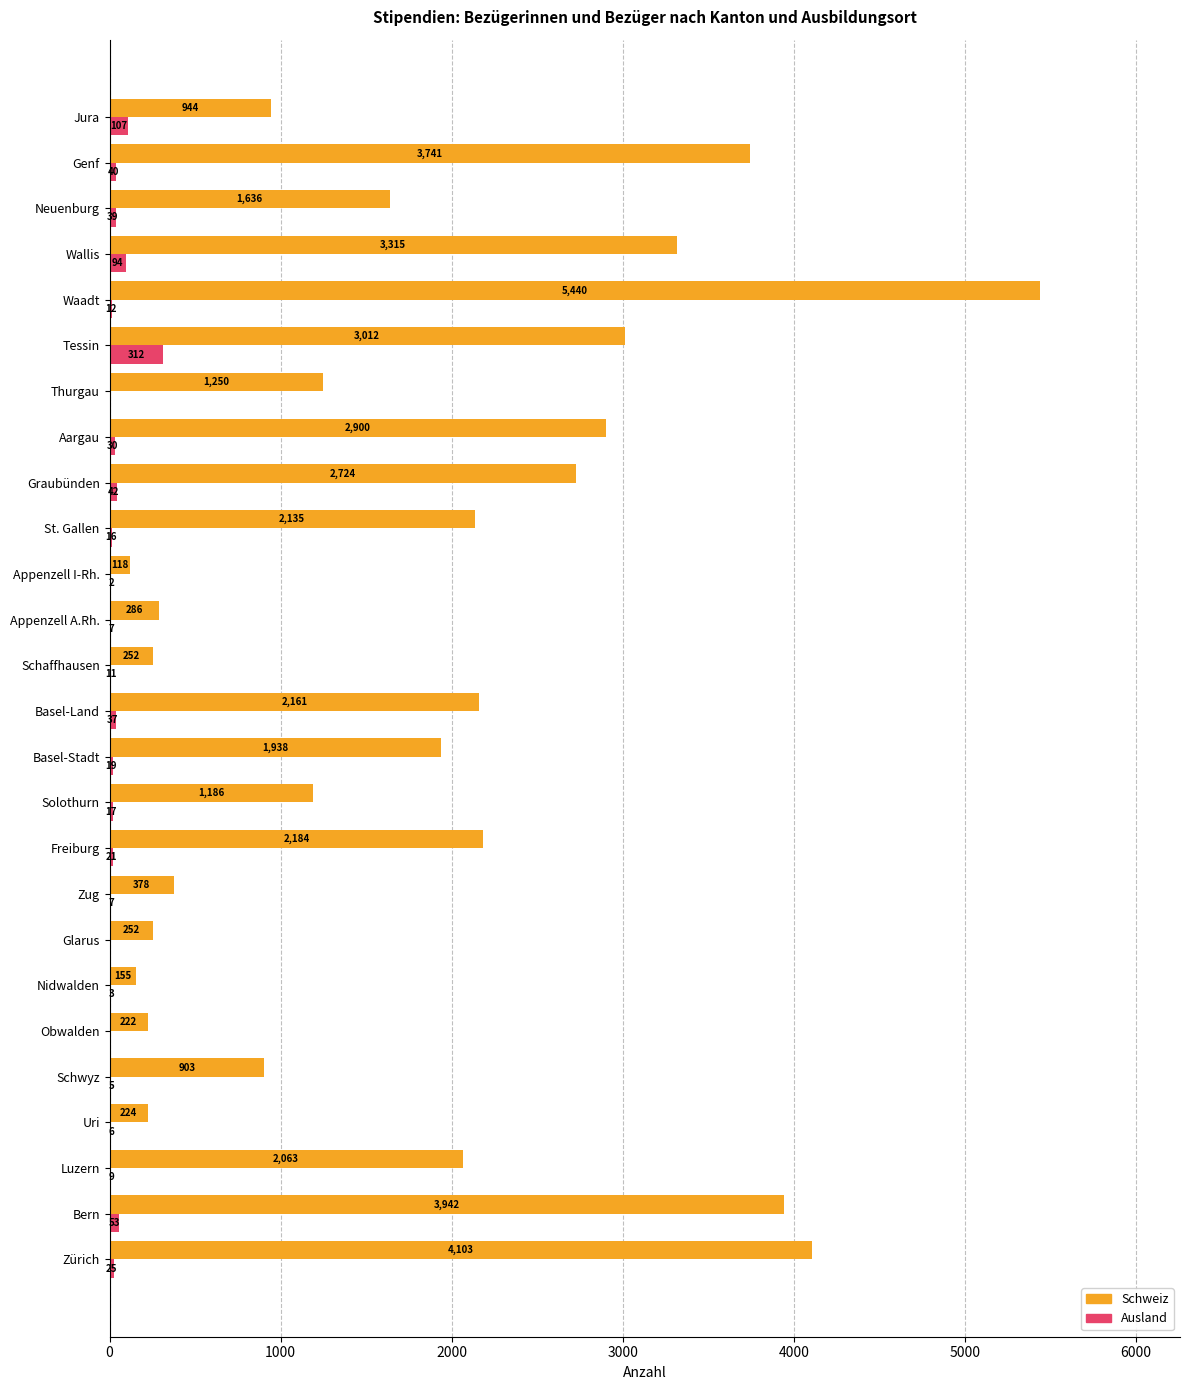

What is the highest value of the Ausland series?

312